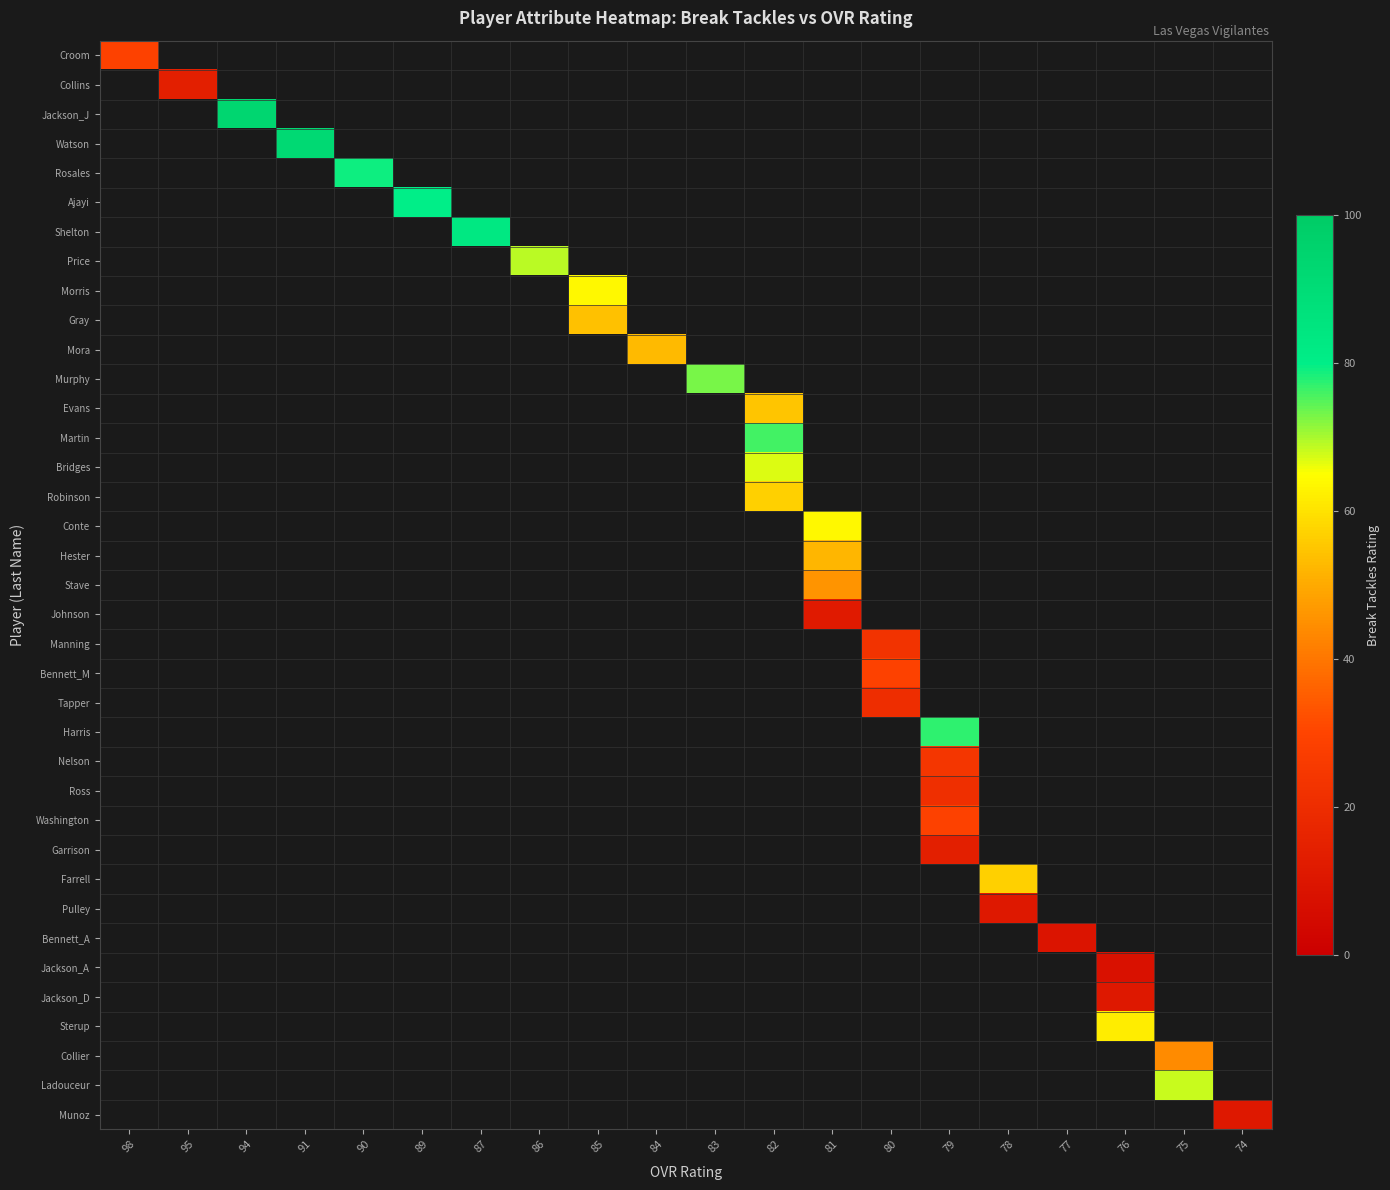

At how many categories does at least one series exceed 63?

12